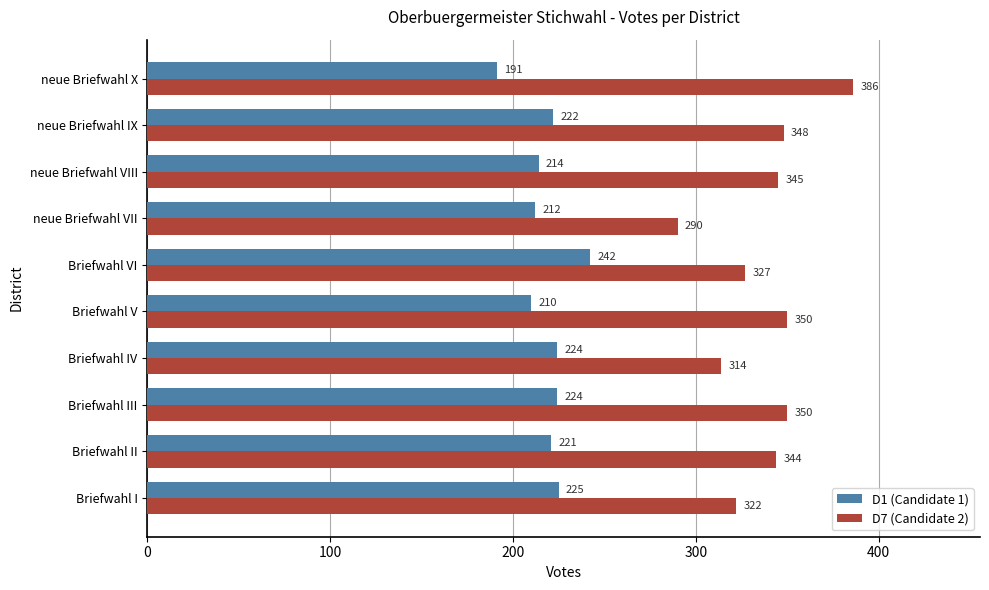

What is the total value across all series at neue Briefwahl IX?

570